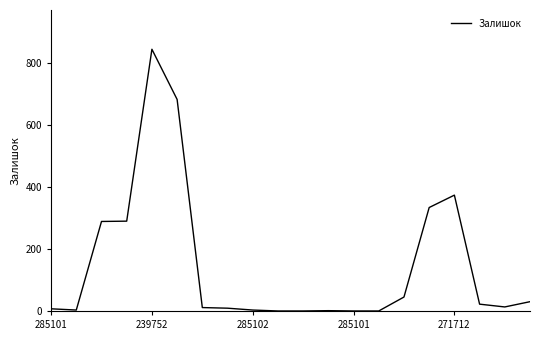

What is the maximum value shown in the chart?

845